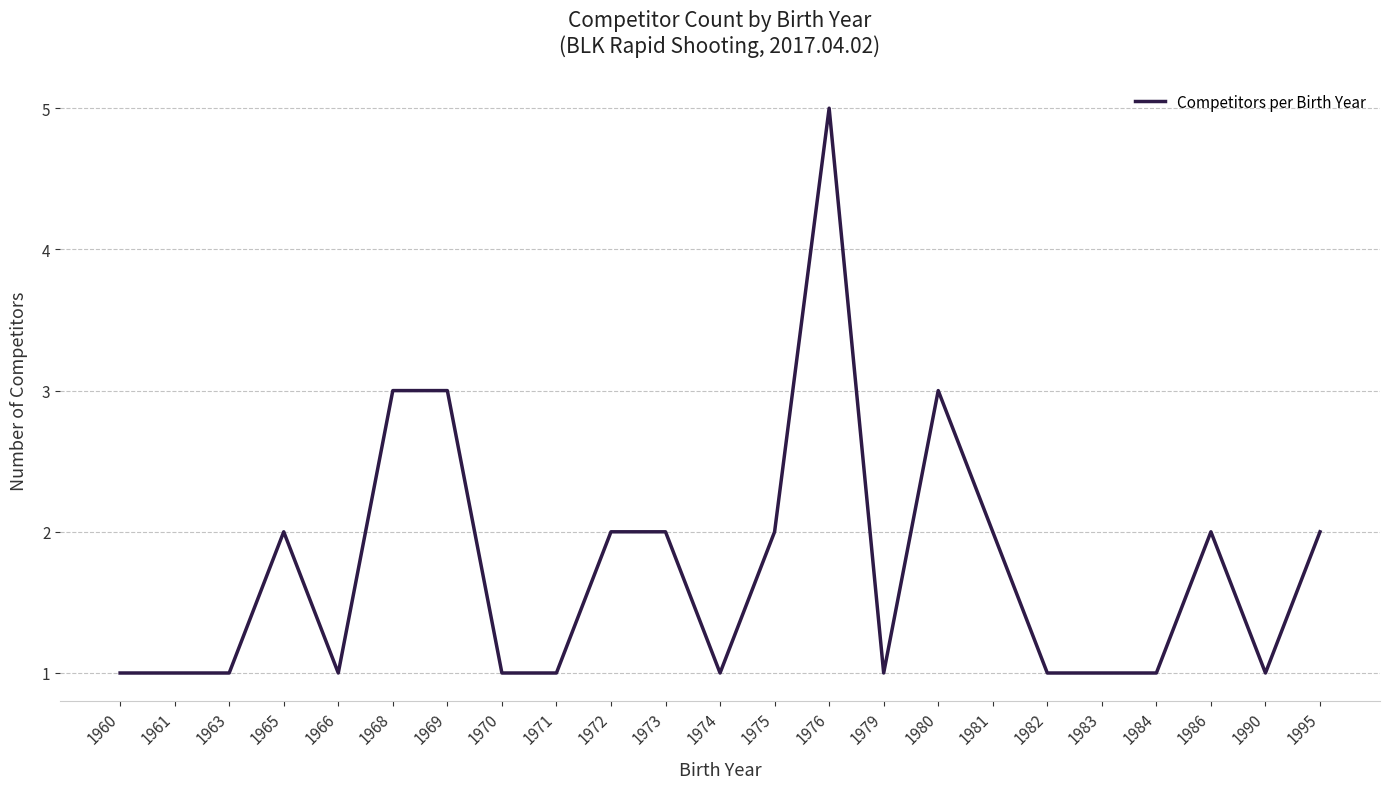

Reading right to left, what are all the values shown in this chart?

2	1	2	1	1	1	2	3	1	5	2	1	2	2	1	1	3	3	1	2	1	1	1